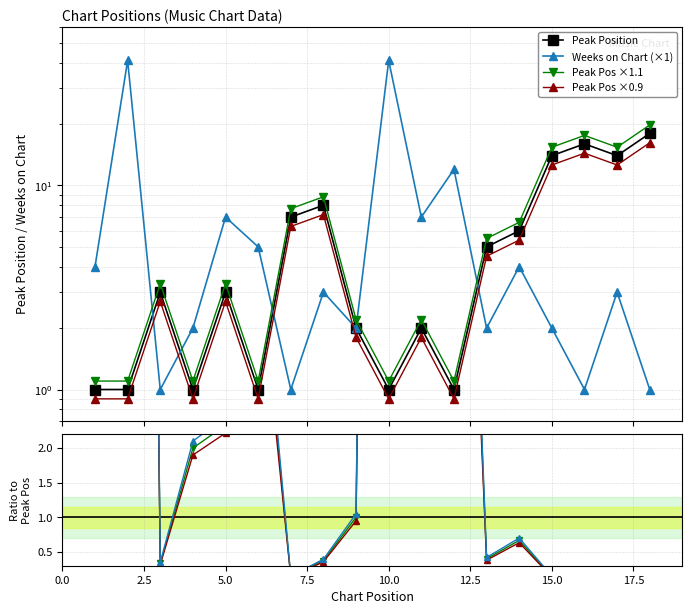

At which label does Weeks on Chart reach its minimum?

3